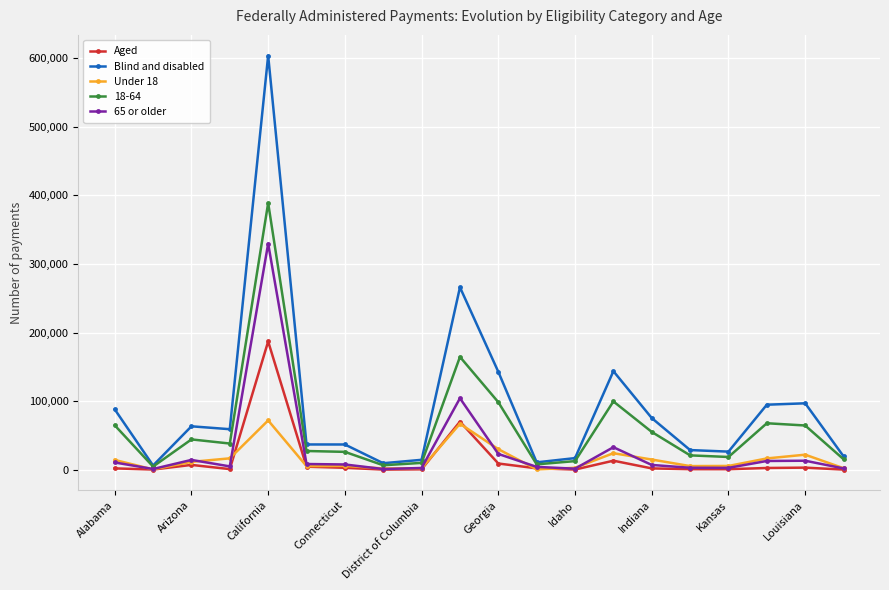

How many lines are shown in the chart?

5